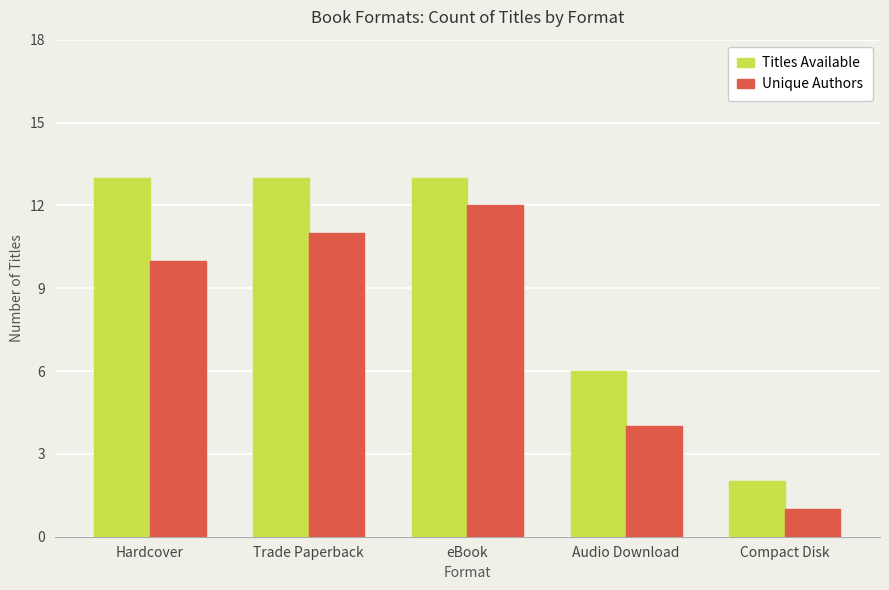

At Compact Disk, list the series in order from smallest to largest.

Unique Authors, Titles Available